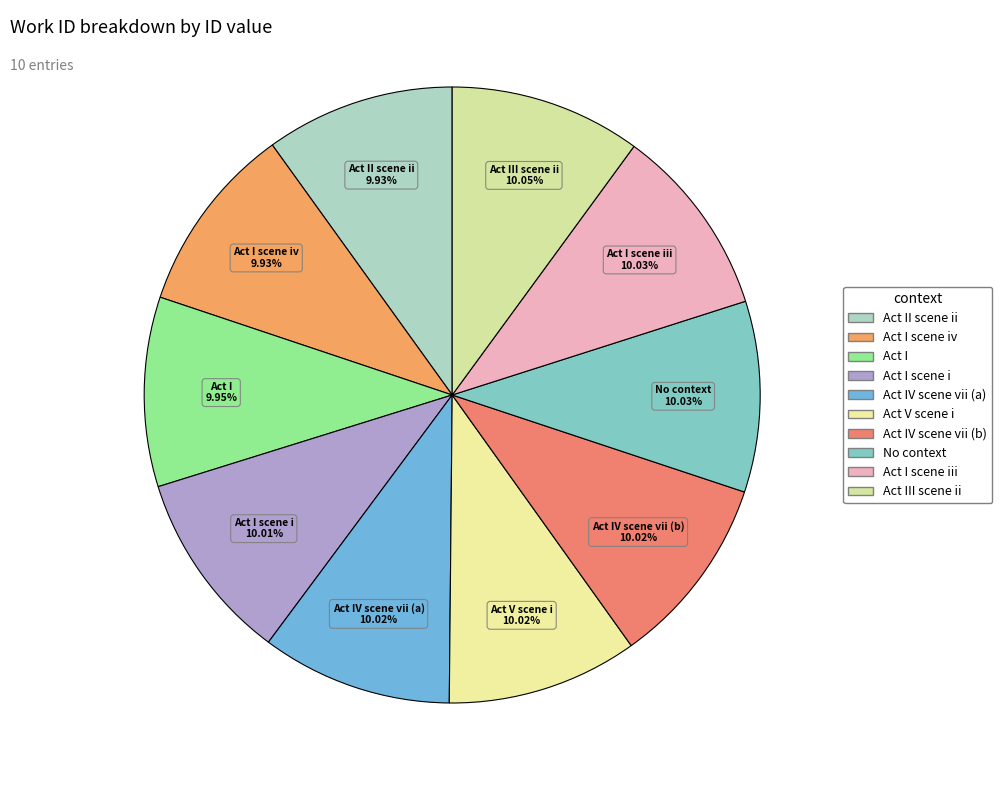

Count the number of slices in the pie.

10